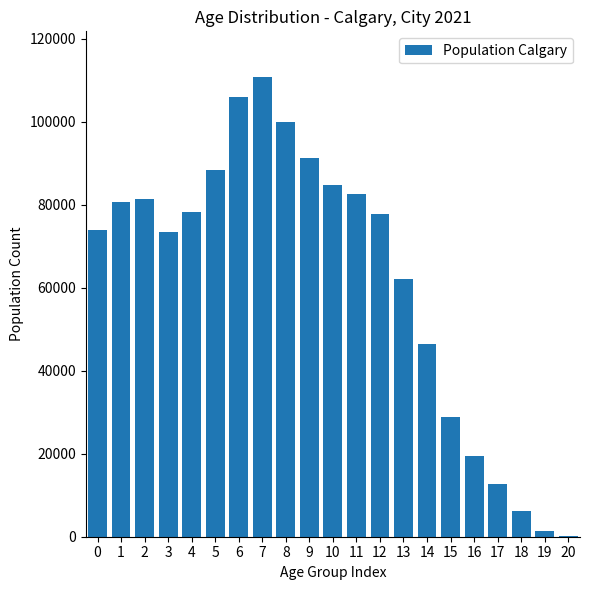

Approximately how many times larger is the value at 5 compared to 2?

1.1